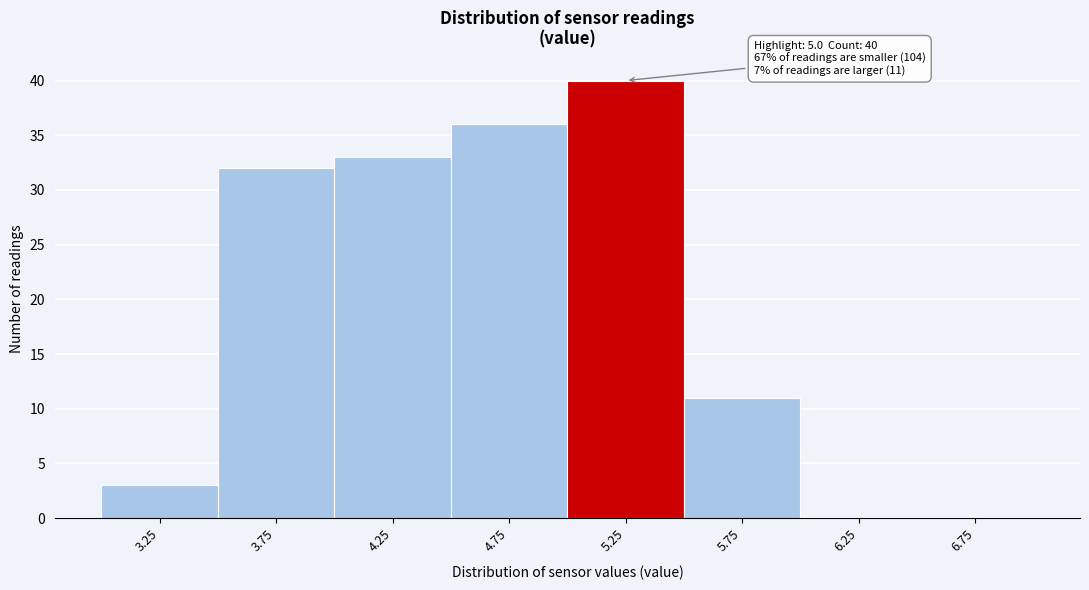

Over which range of the x-axis is the bar tallest?

5.0 to 5.5